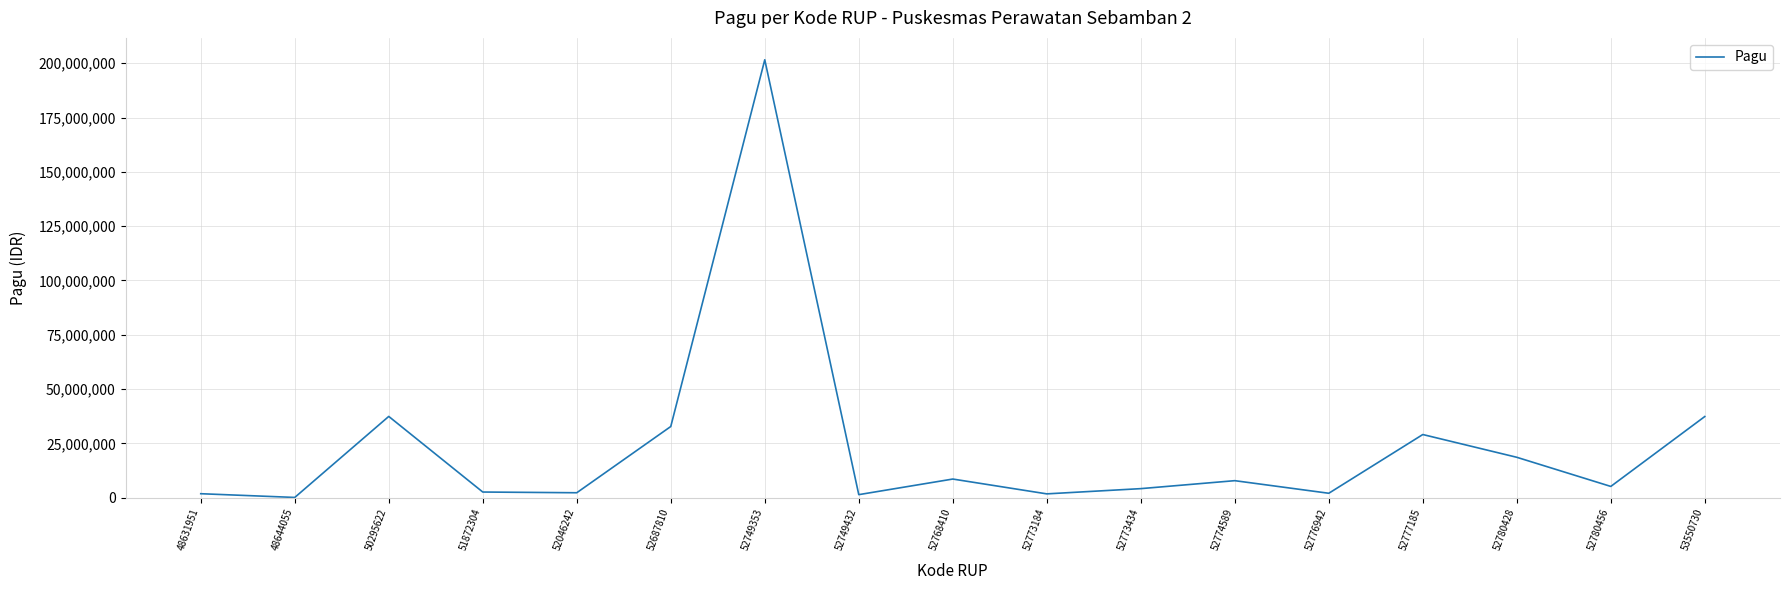

What is the difference between the maximum and minimum values?

201513600